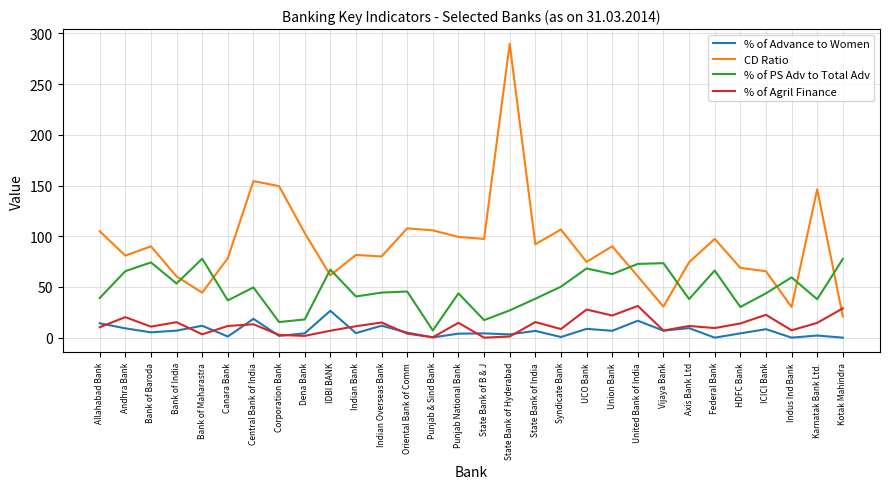

Is this an area chart (filled region under the line)?

No